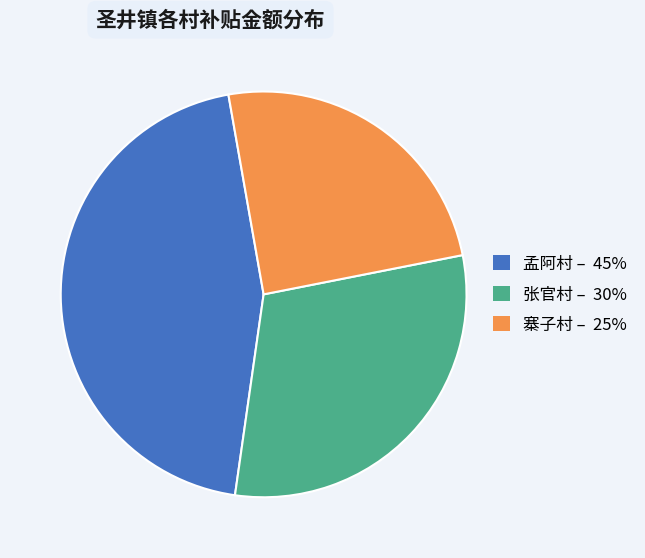

Is there any slice that represents more than half of the pie?

No